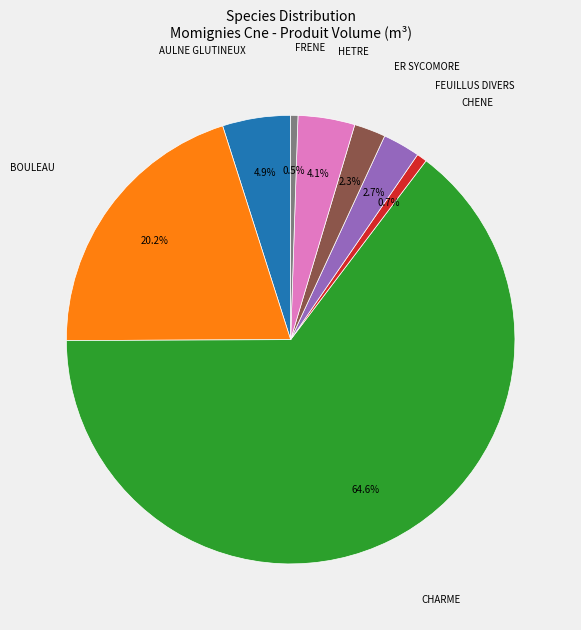

Does any single category account for the majority?

Yes